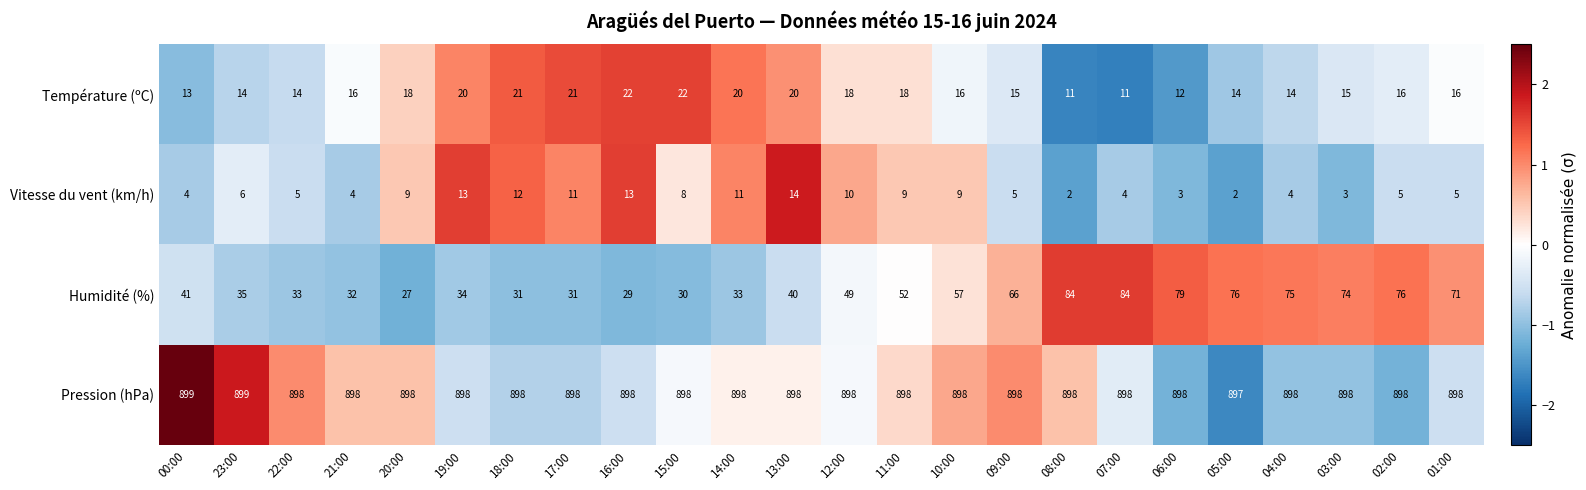

Count the Pression (hPa) values in the range 898 to 899.

23